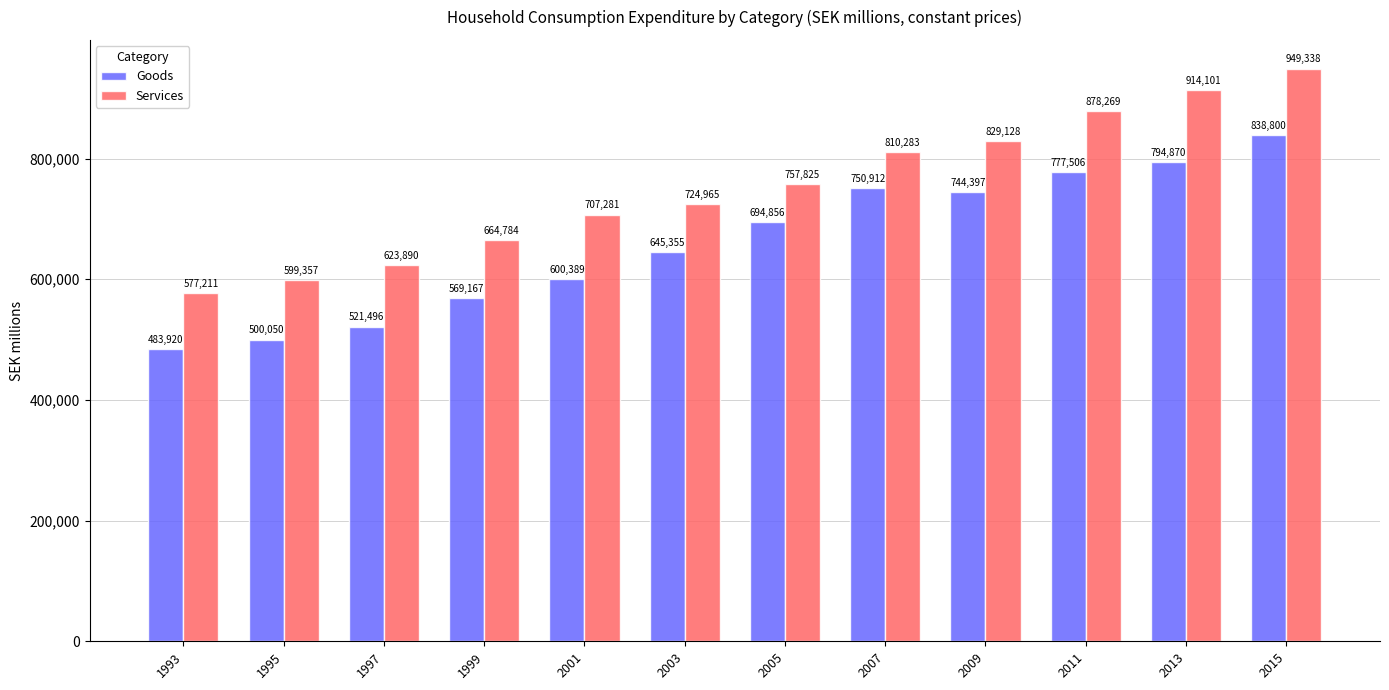

What are all the series names shown in the legend?

Goods, Services